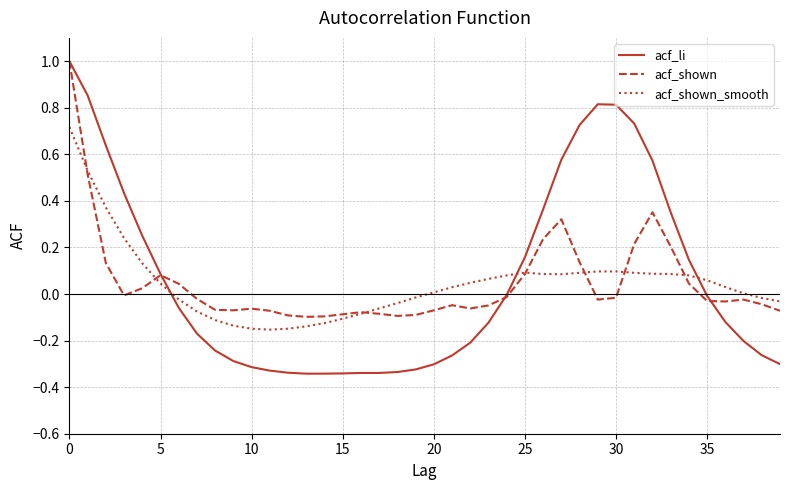

What is the sum of all acf_li values?

2.6